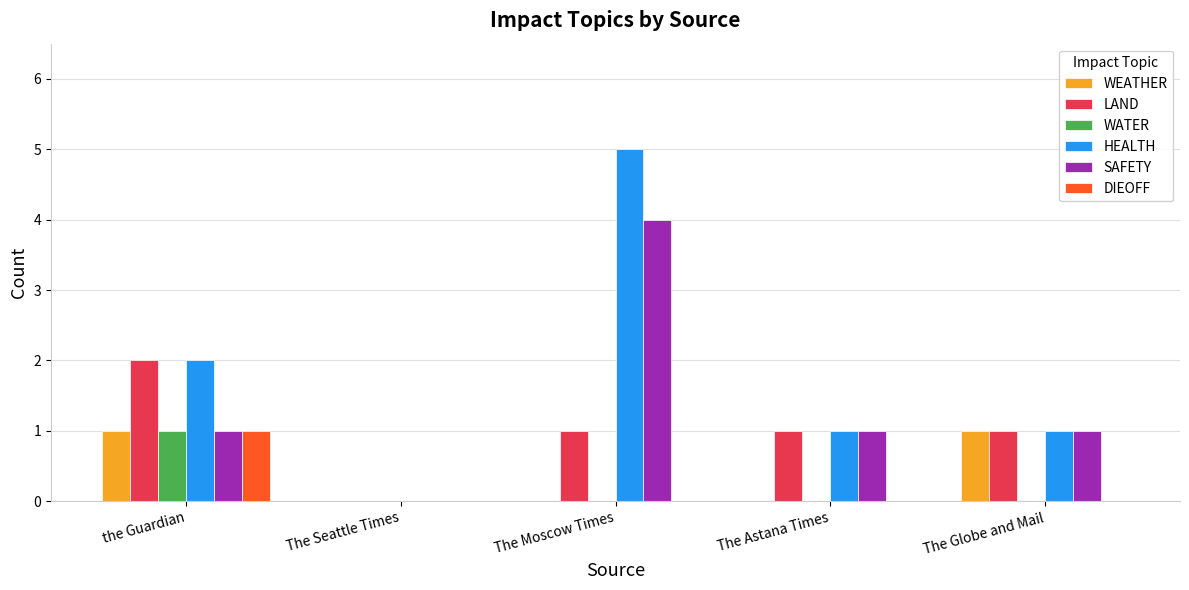

True or false: HEALTH has a value of 0 at The Globe and Mail.

False